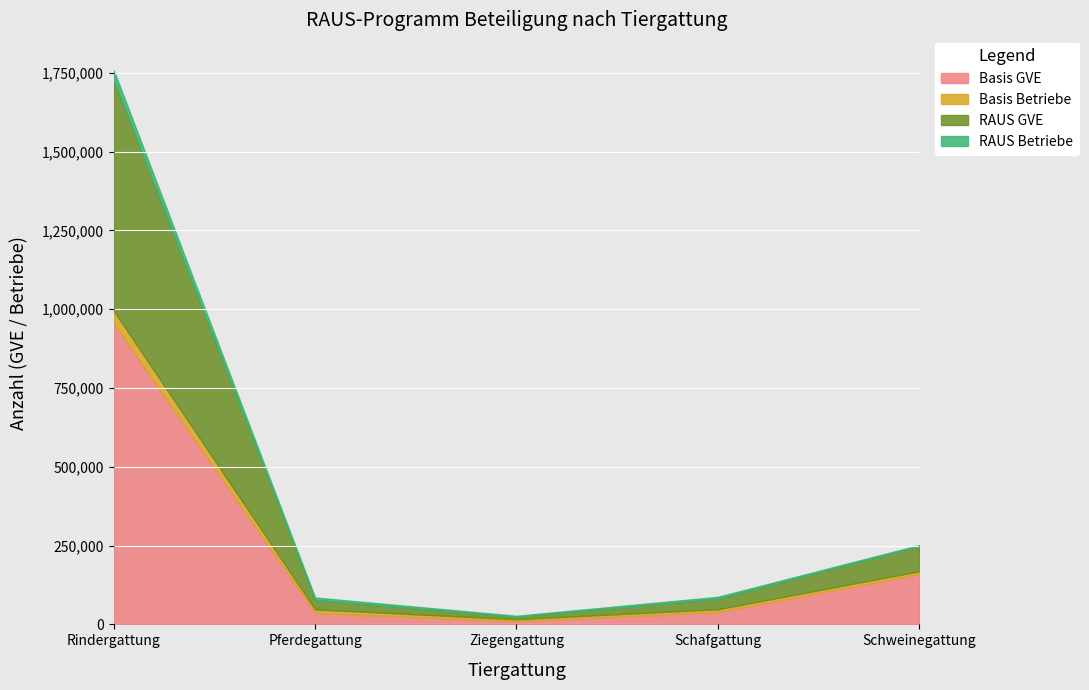

Where does the RAUS Betriebe series first go above 6167?

Rindergattung